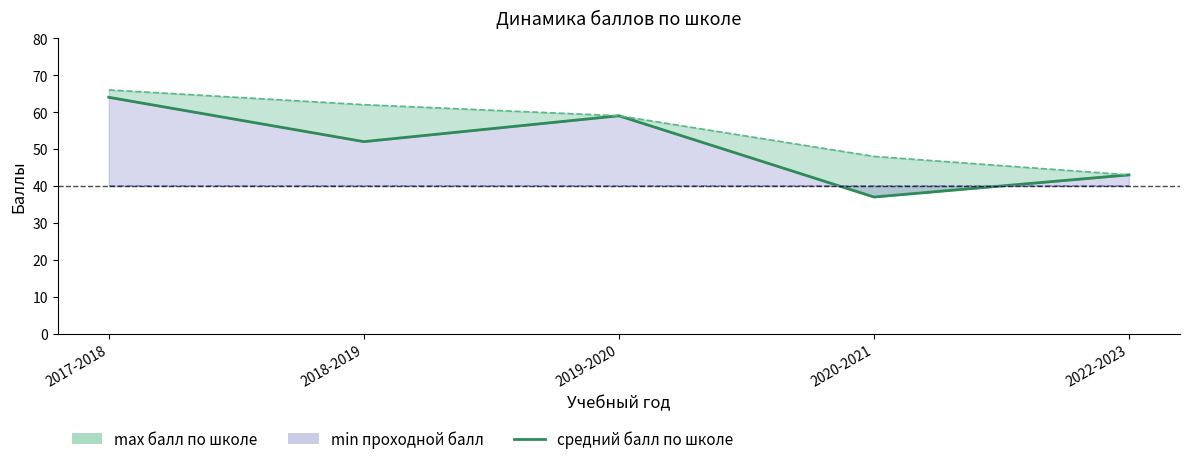

What is the difference between the maximum and minimum values?

27